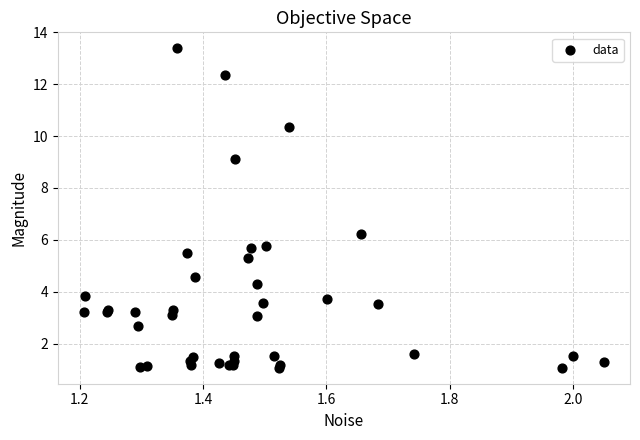

What Y value in the scatter plot is closest to 7?

6.2